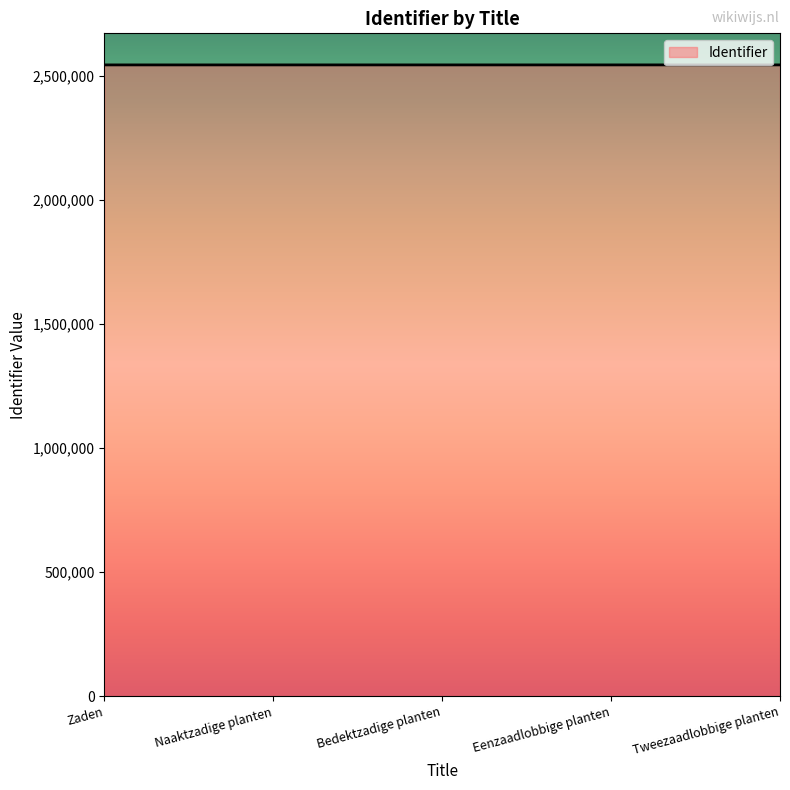

Approximately how many times larger is the value at Eenzaadlobbige planten compared to Bedektzadige planten?

1.0